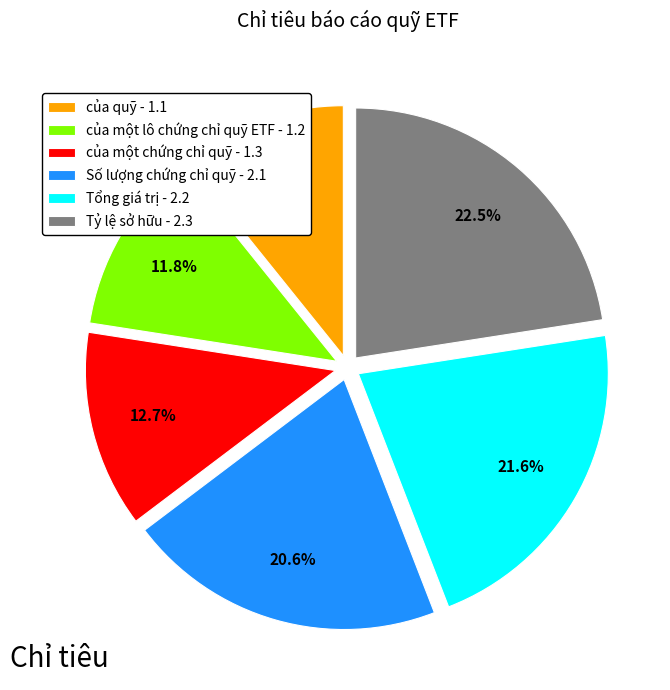

Rank the categories by value from highest to lowest.

Tỷ lệ sở hữu, Tổng giá trị, Số lượng chứng chỉ quỹ, của một chứng chỉ quỹ, của một lô chứng chỉ quỹ ETF, của quỹ